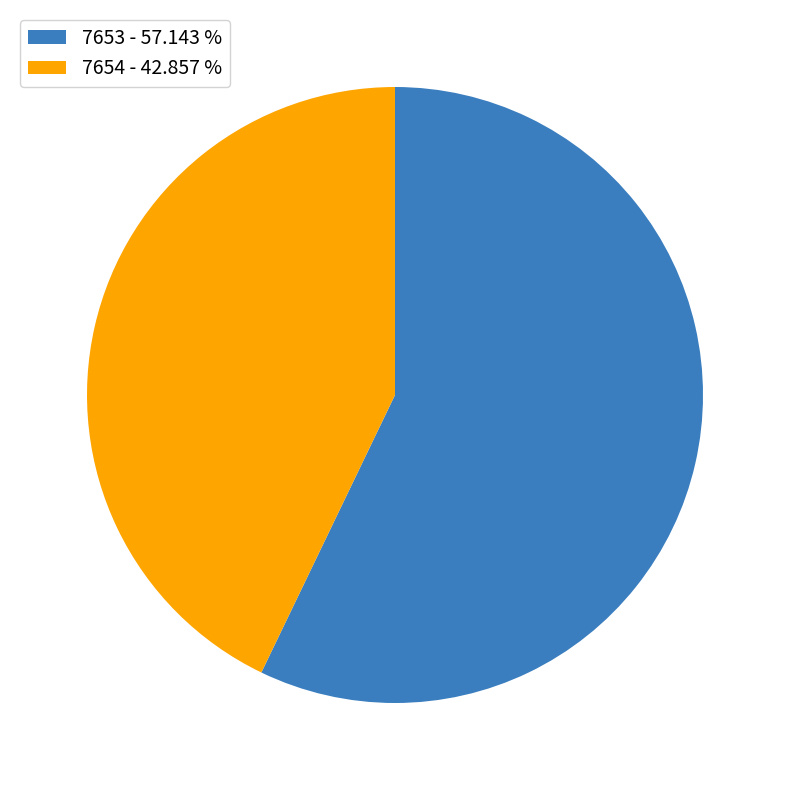

Which category has the smallest portion of the pie?

7654